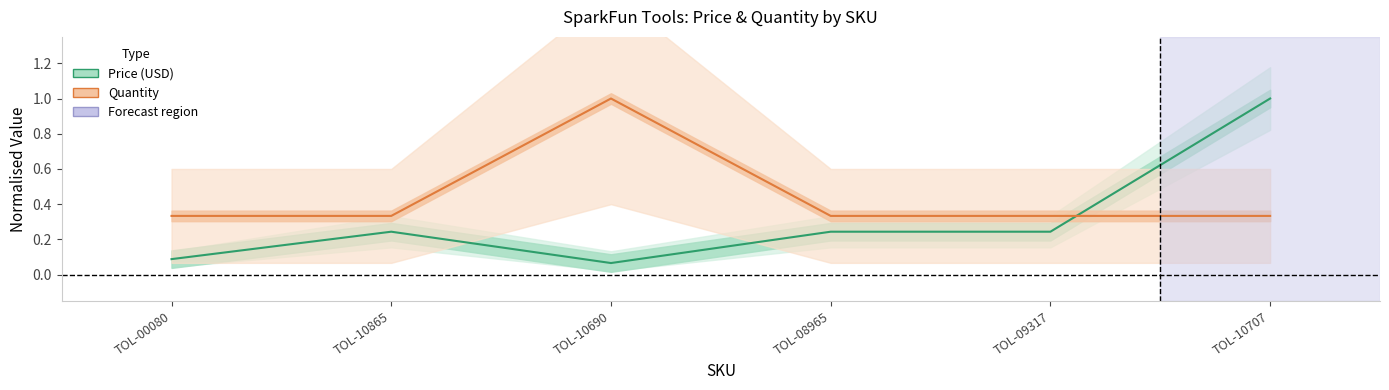

List the labels in order of Price (USD) value, largest first.

TOL-10707, TOL-10865, TOL-08965, TOL-09317, TOL-00080, TOL-10690